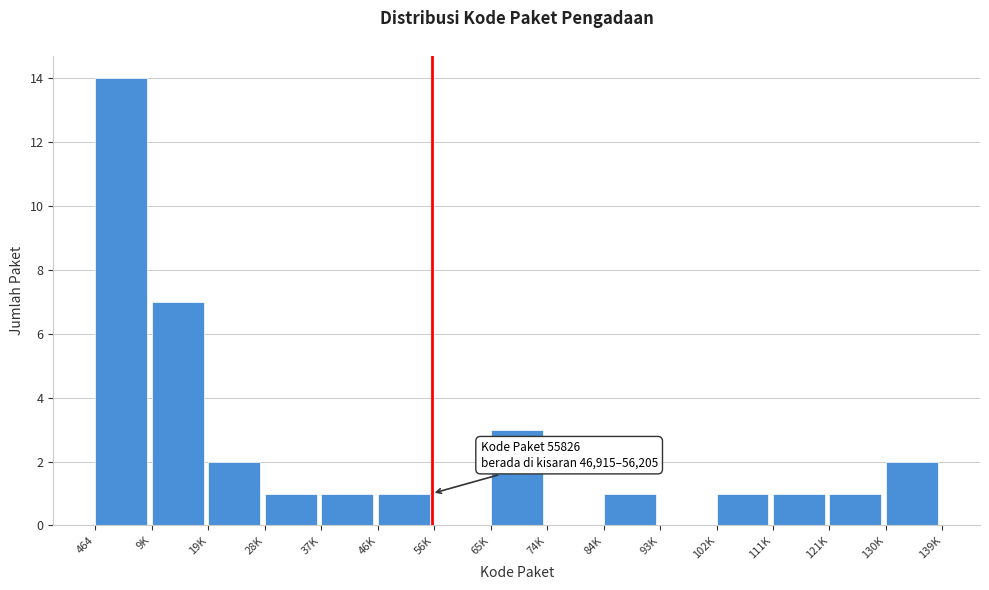

Reading right to left, what are all the values shown in this chart?

130K=2	121K=1	111K=1	102K=1	93K=0	84K=1	74K=0	65K=3	56K=0	46K=1	37K=1	28K=1	19K=2	9K=7	464=14